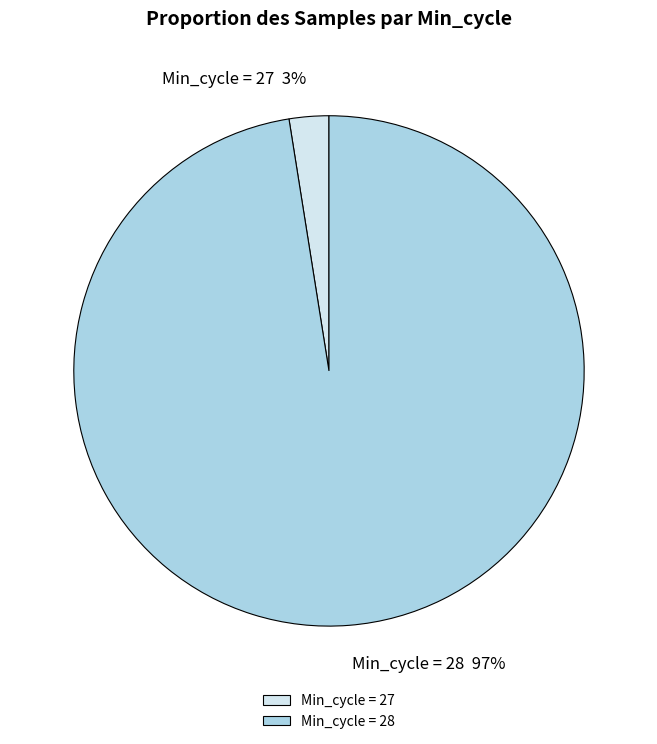

To the nearest percent, what is the average slice percentage?

50%